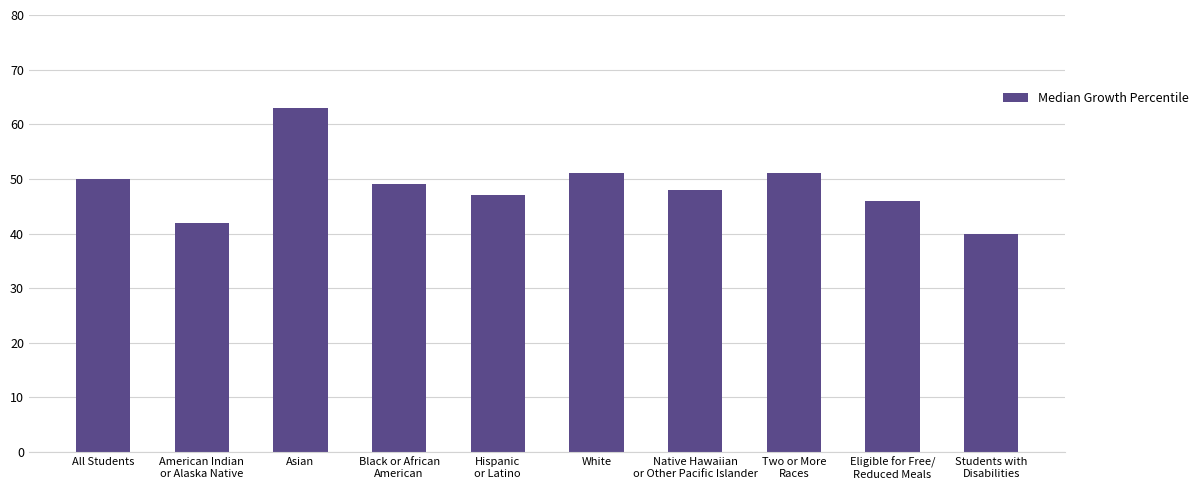

What is the value of the 1st bar from the left?

50